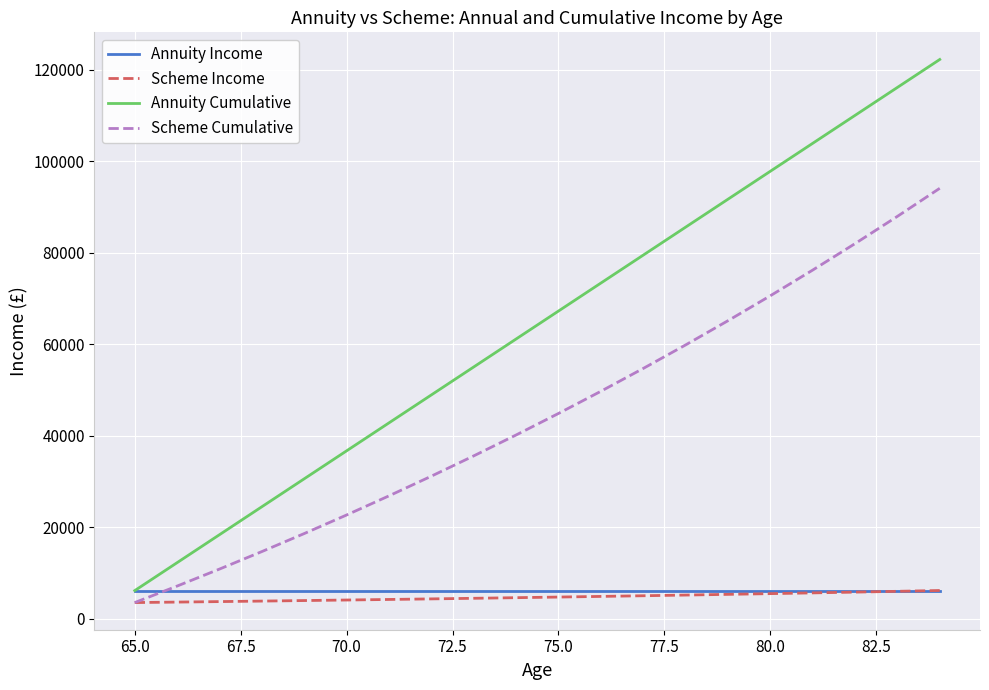

Which series has the widest spread of values?

Annuity Cumulative